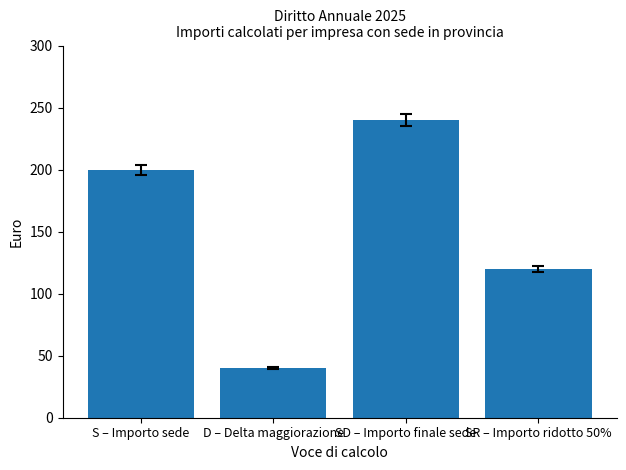

Which has a higher value, S – Importo sede or SR – Importo ridotto 50%?

S – Importo sede